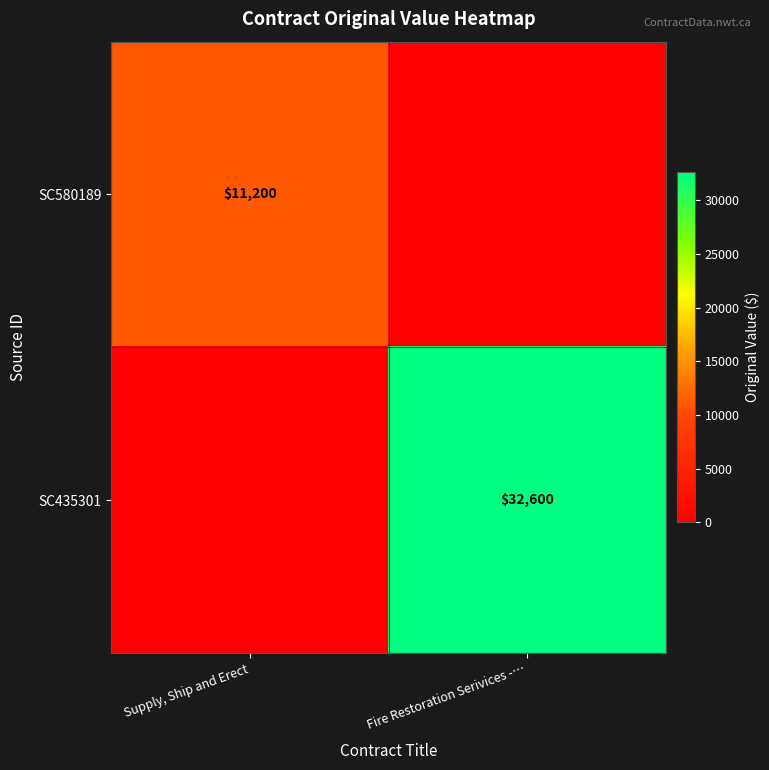

Is the value of SC580189 at Supply, Ship and Erect greater than the value of SC435301 at Fire Restoration Serivices -…?

No